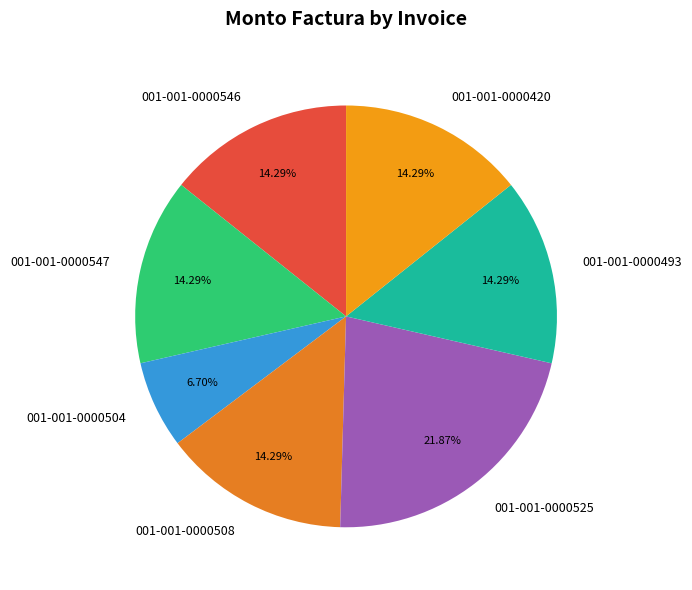

Which category has the smallest portion of the pie?

001-001-0000504